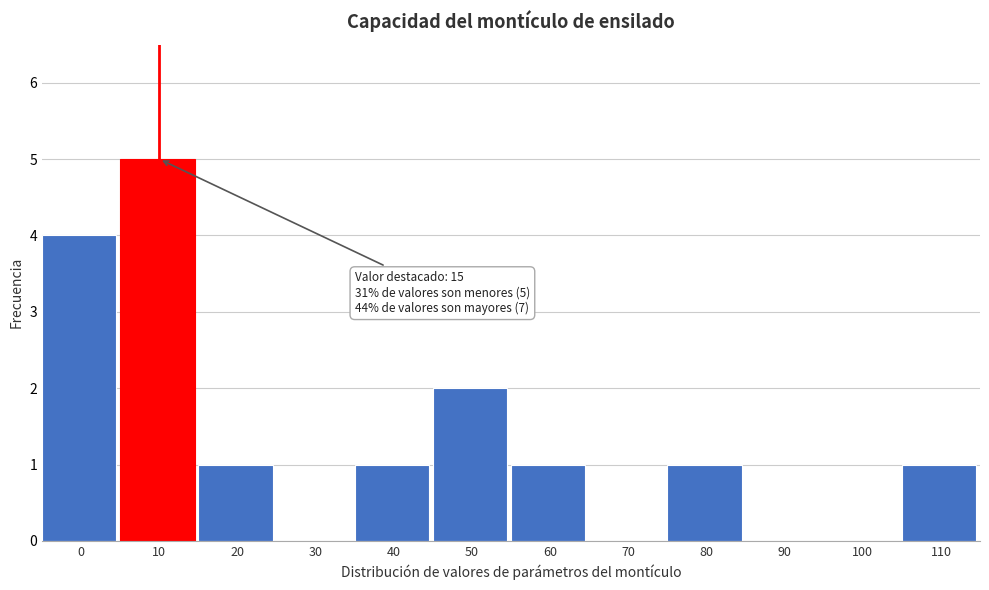

Reading left to right, list all the values displayed in this chart.

0=4	10=5	20=1	30=0	40=1	50=2	60=1	70=0	80=1	90=0	100=0	110=1